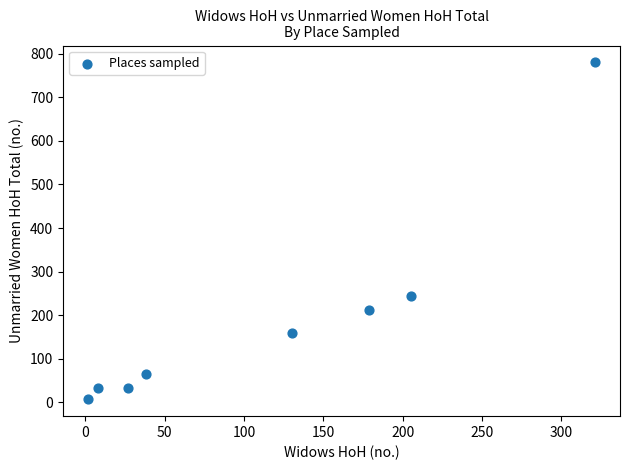

What is the range of Y values (max minus min)?

773